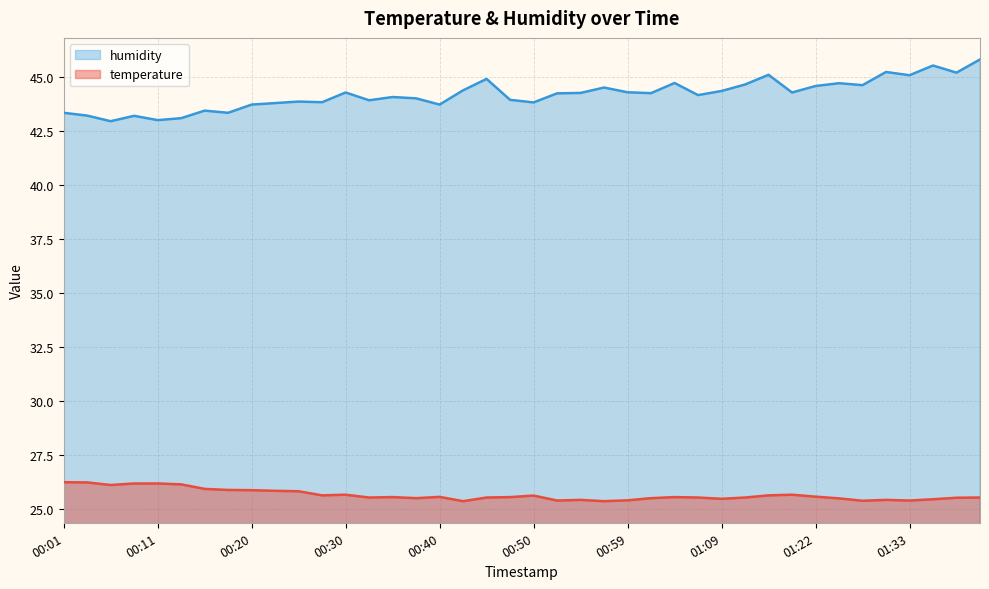

At which label does humidity first exceed 44?

00:30